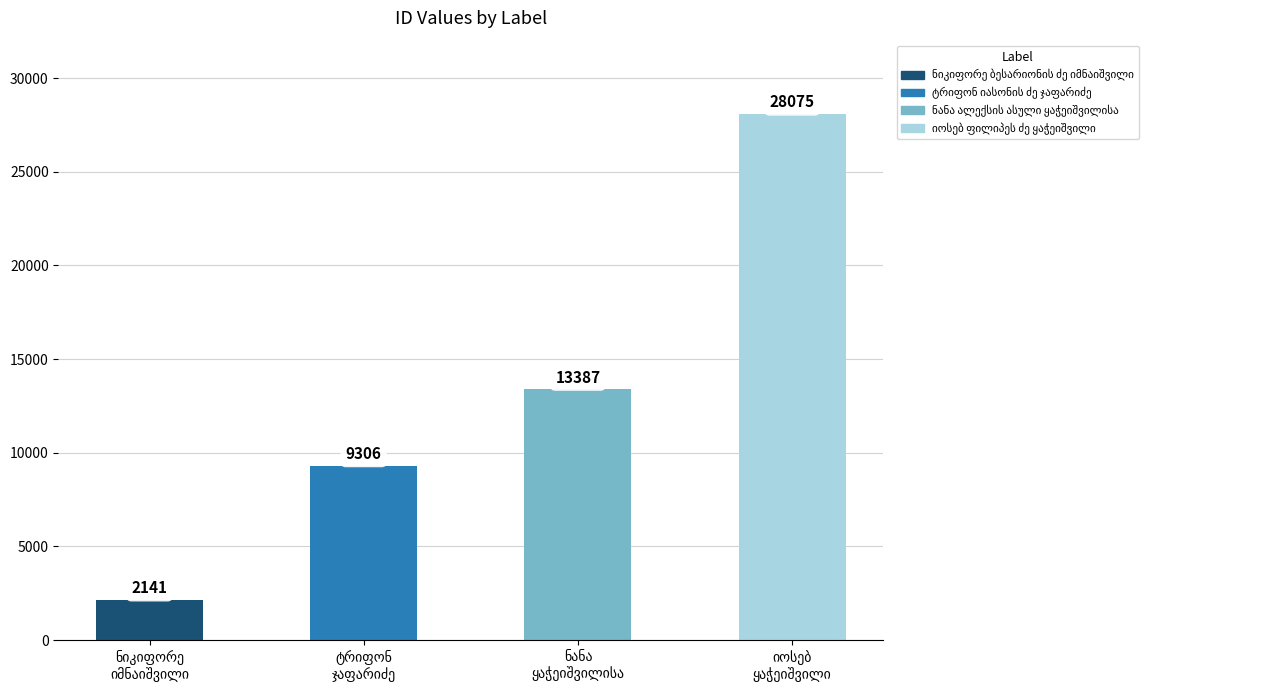

What is the average value?

13227